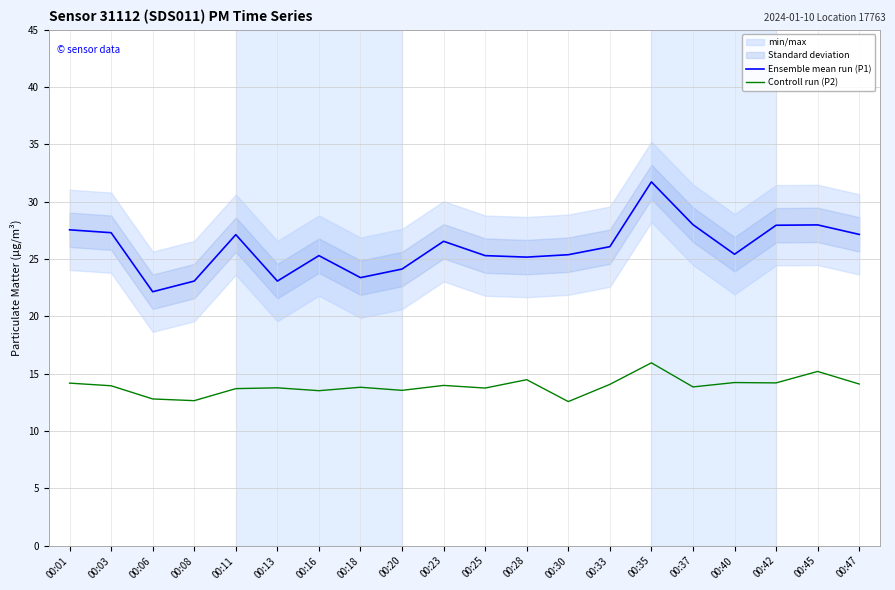

In Controll run (P2), how many points are lower than both neighbors (excluding endpoints)?

7